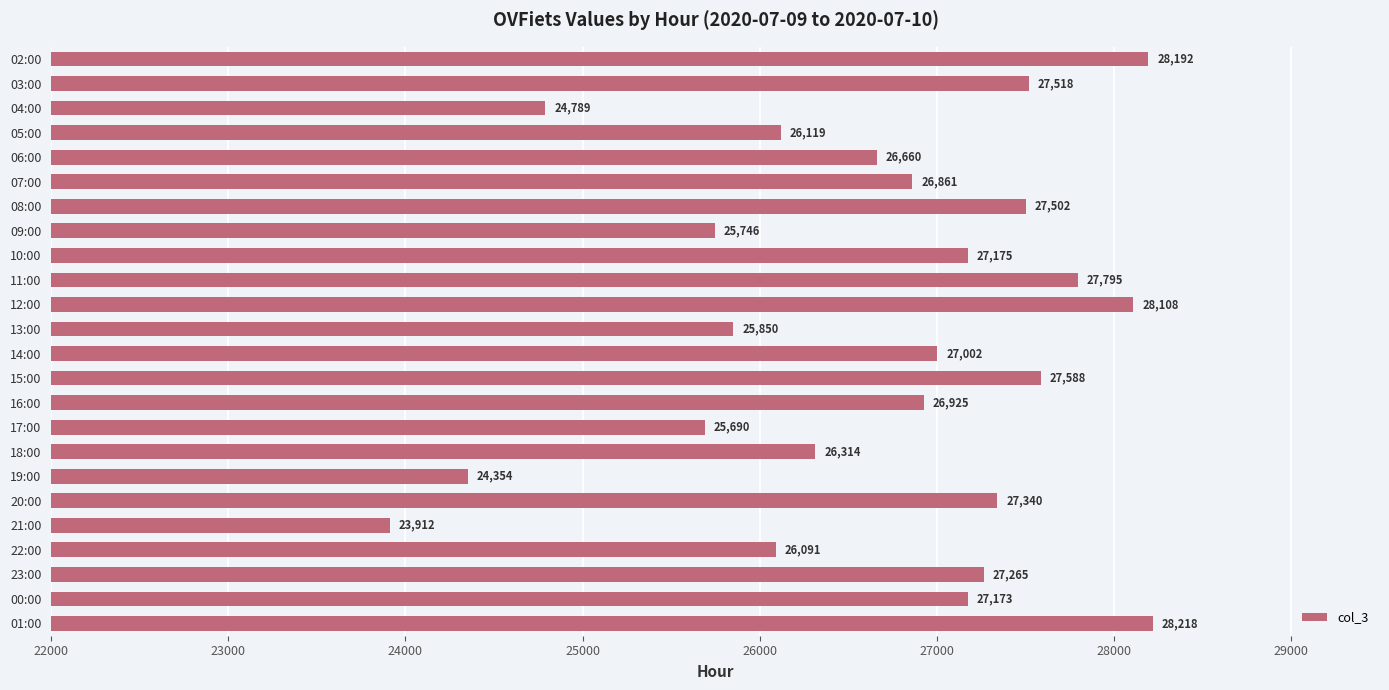

List the labels in order of value, smallest first.

21:00, 19:00, 04:00, 17:00, 09:00, 13:00, 22:00, 05:00, 18:00, 06:00, 07:00, 16:00, 14:00, 00:00, 10:00, 23:00, 20:00, 08:00, 03:00, 15:00, 11:00, 12:00, 02:00, 01:00